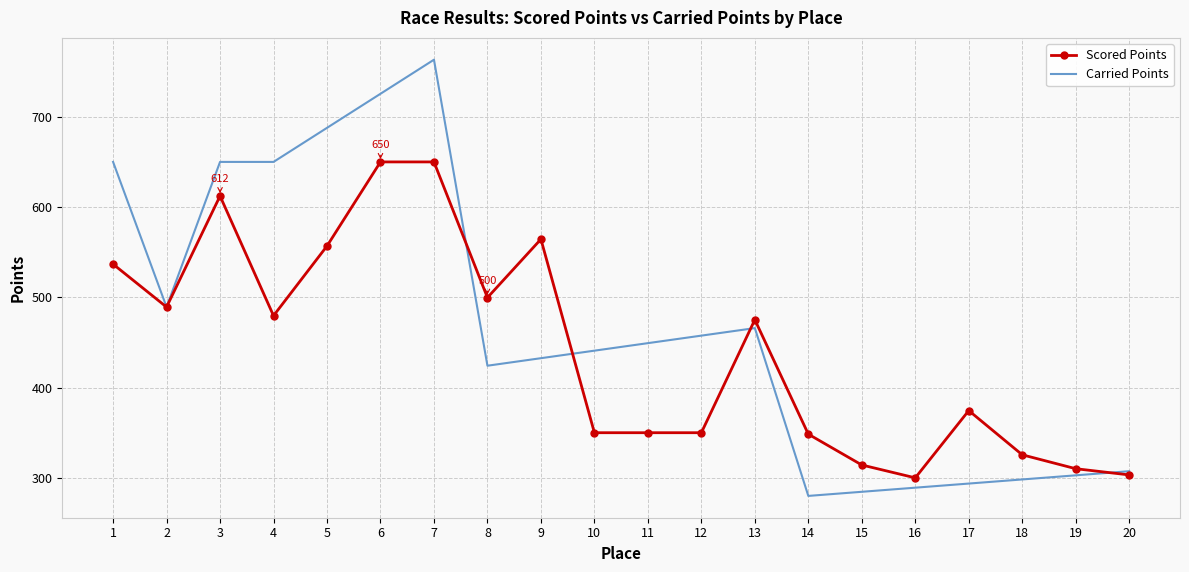

What is the lowest value of the Carried Points series?

280.0